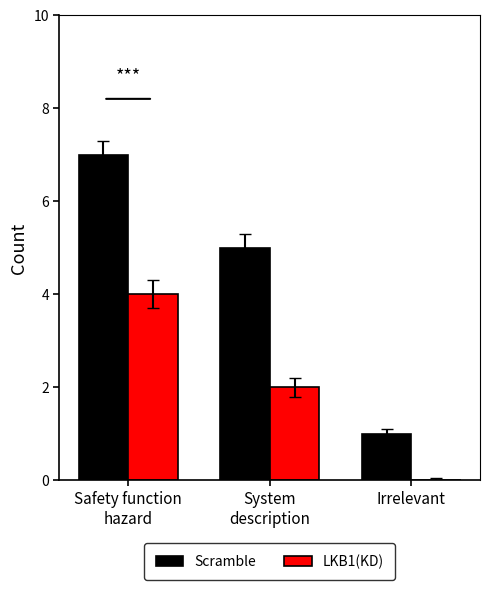

At which label does LKB1(KD) reach its peak?

Safety function
hazard